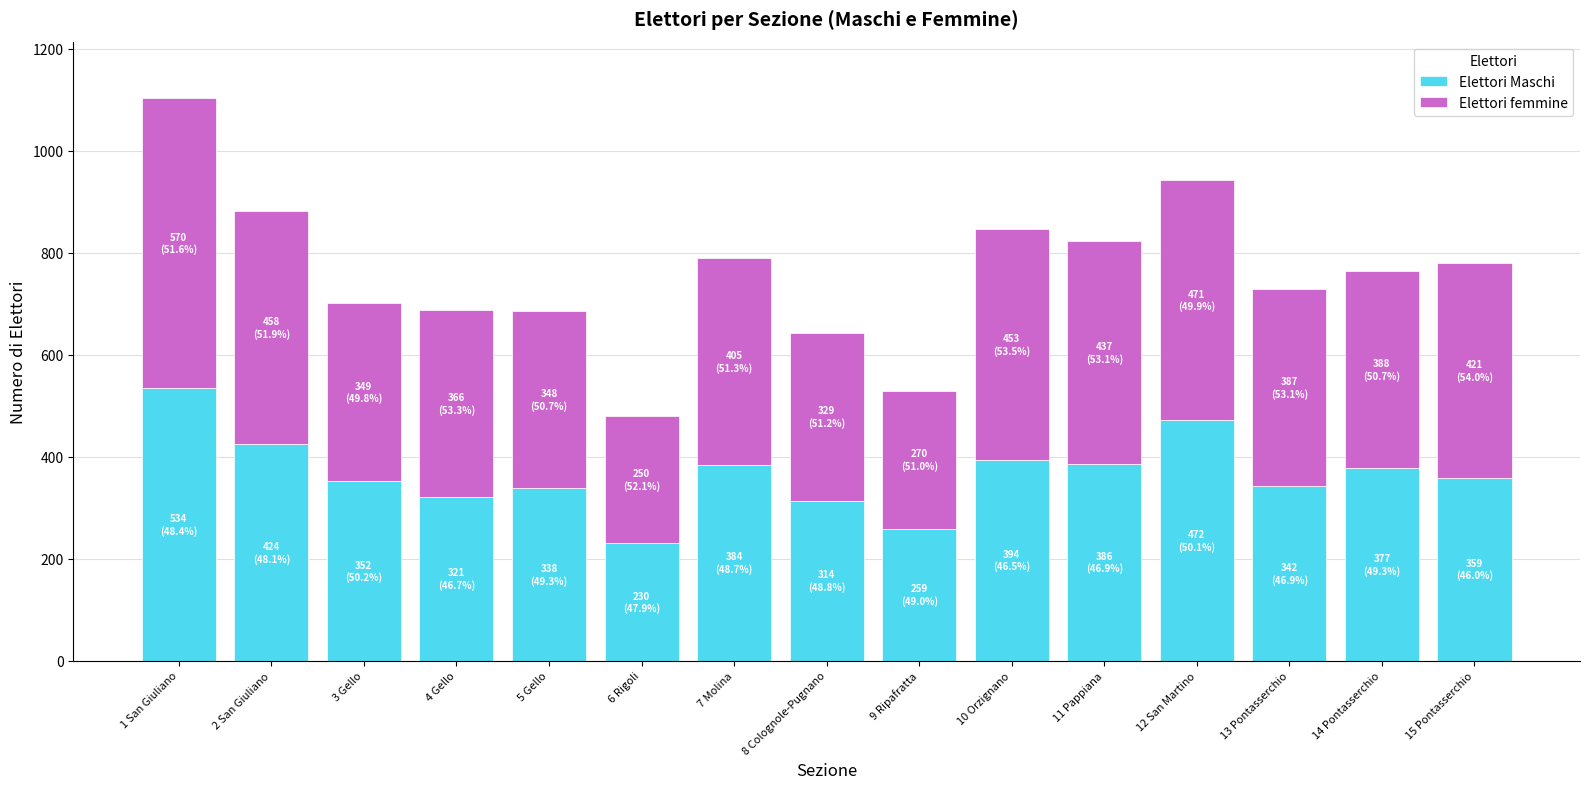

What is the value of the Elettori Maschi bar at the 12th from the left?

472